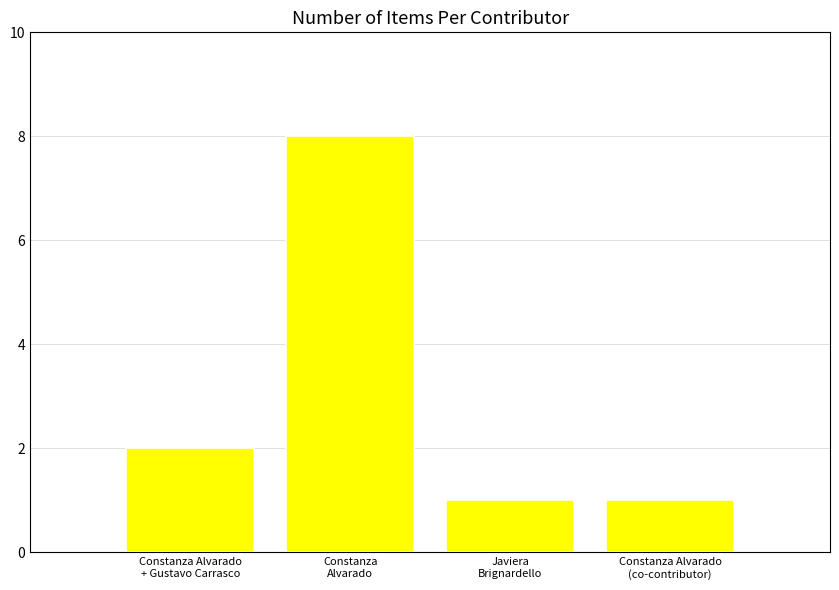

At which label is the value closest to 4?

Constanza Alvarado
+ Gustavo Carrasco